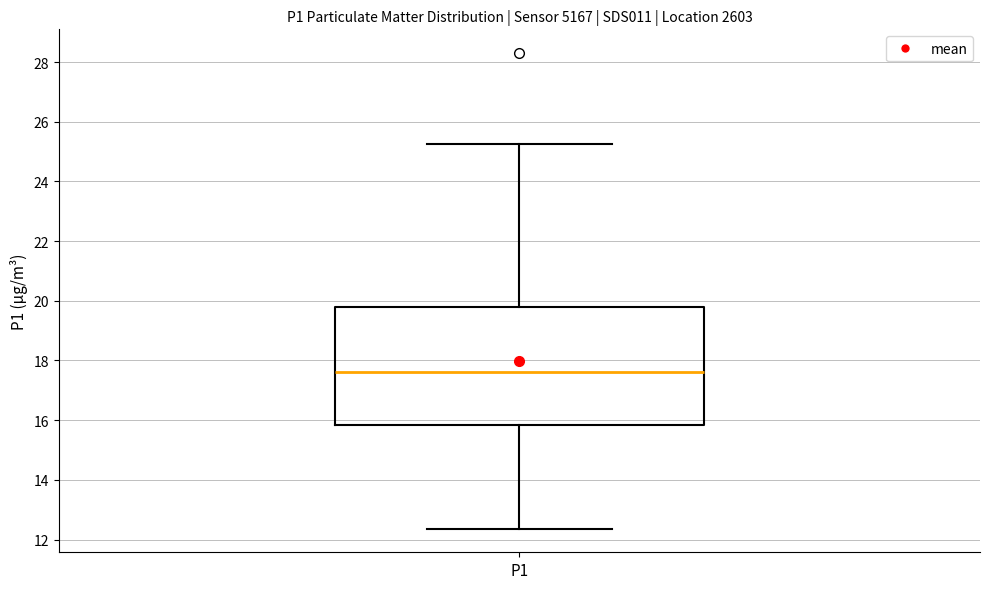

Where is the upper edge of the box for P1 on the y-axis? The values are not printed on the chart, so give them approximately, as read against the axis.

19.8